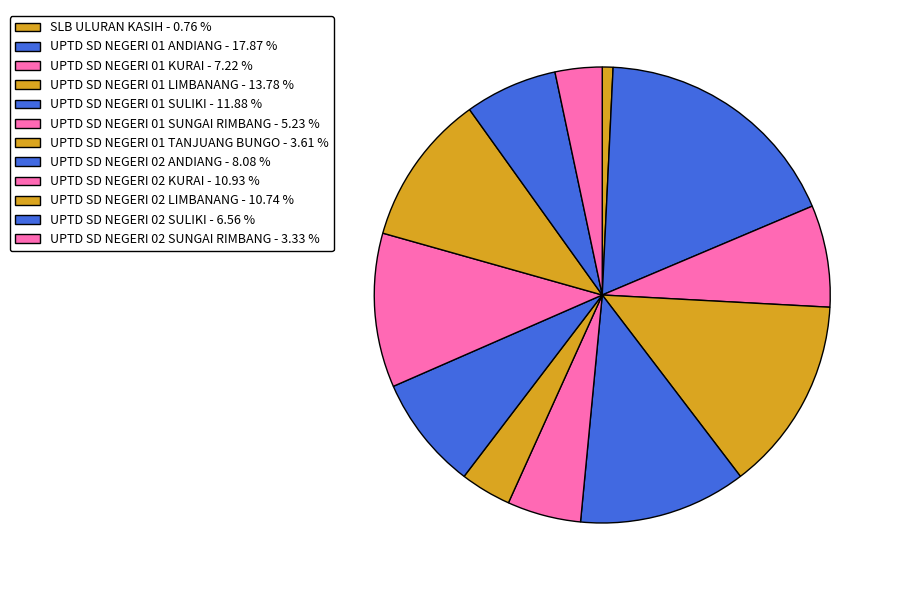

Count the number of slices in the pie.

12